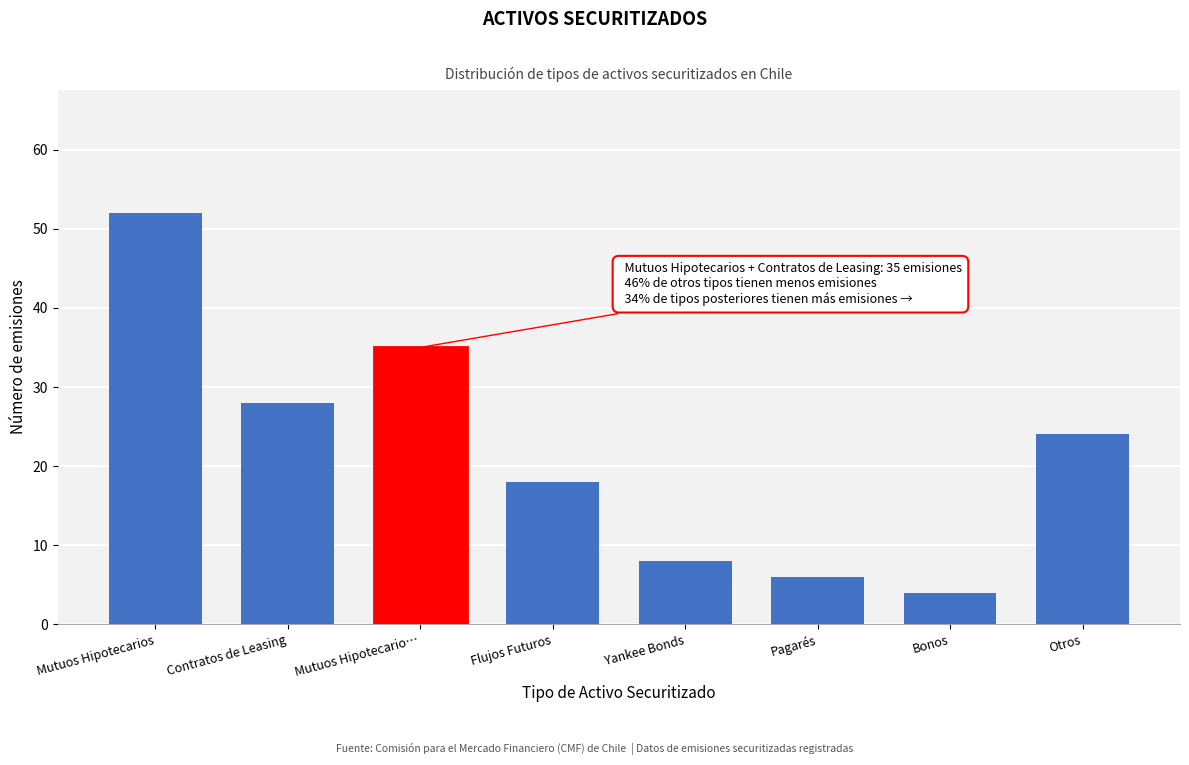

Reading right to left, transcribe all the data shown in this chart.

24	4	6	8	18	35	28	52